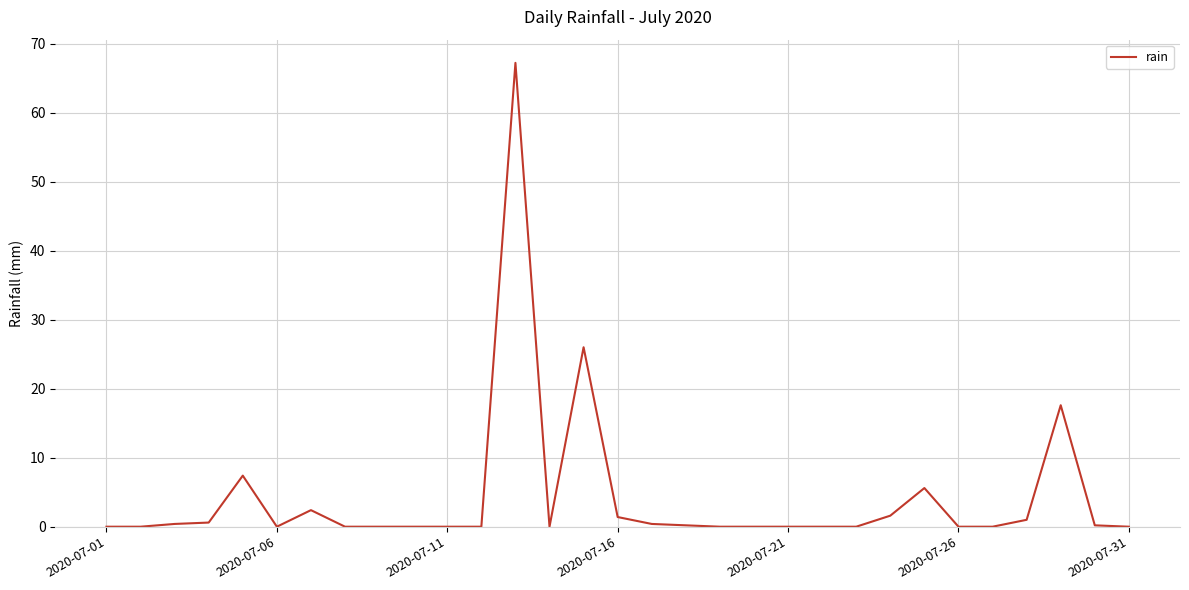

What is the maximum value shown in the chart?

67.2